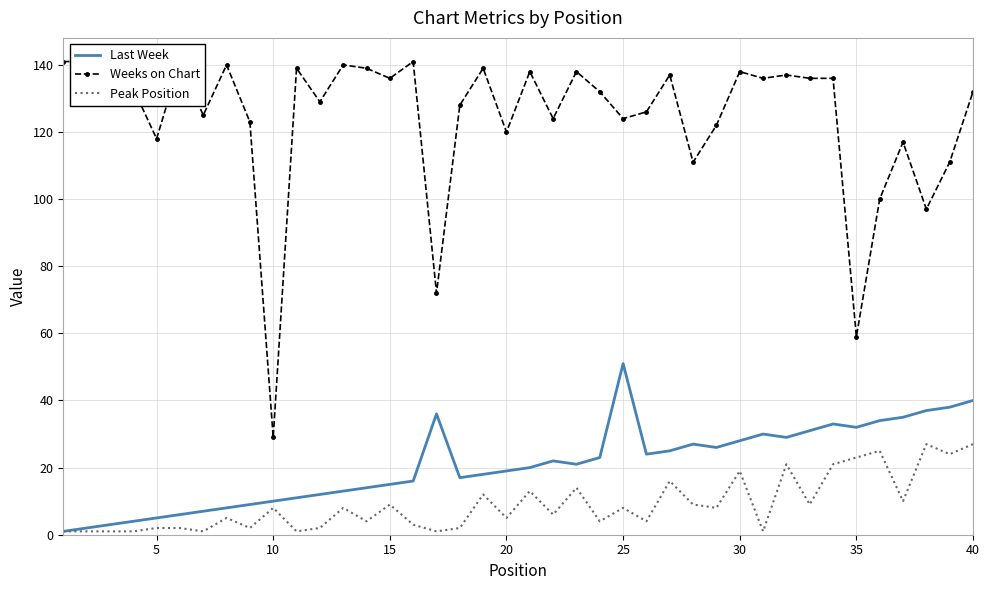

Reading left to right, list all the values displayed in this chart.

Last Week: 1	2	3	4	5	6	7	8	9	10	11	12	13	14	15	16	36	17	18	19	20	22	21	23	51	24	25	27	26	28	30	29	31	33	32	34	35	37	38	40
Weeks on Chart: 141	141	137	133	118	141	125	140	123	29	139	129	140	139	136	141	72	128	139	120	138	124	138	132	124	126	137	111	122	138	136	137	136	136	59	100	117	97	111	132
Peak Position: 1	1	1	1	2	2	1	5	2	8	1	2	8	4	9	3	1	2	12	5	13	6	14	4	8	4	16	9	8	19	1	21	9	21	23	25	10	27	24	27